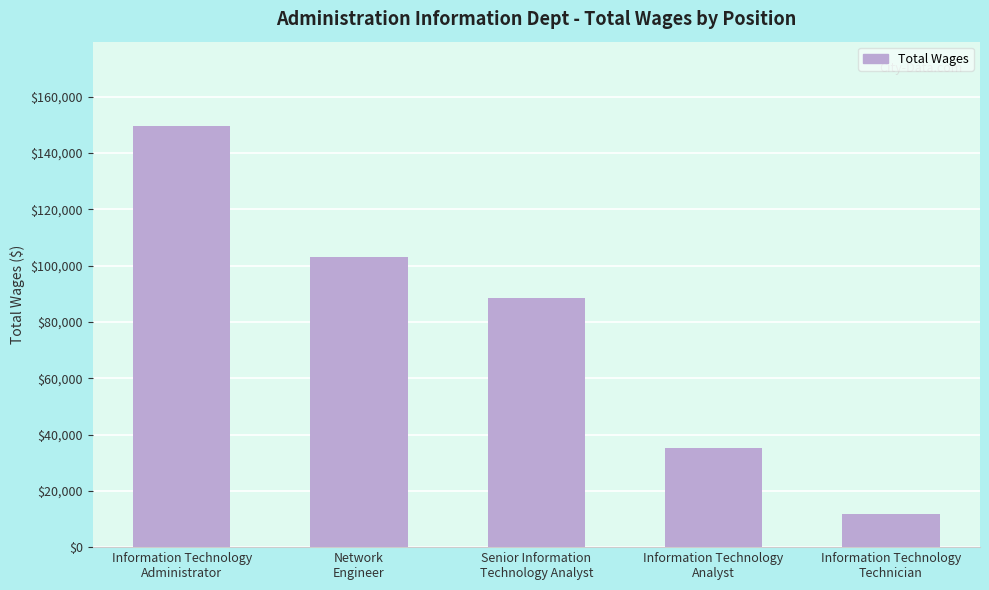

True or false: the data shows 102899 at Network
Engineer.

True